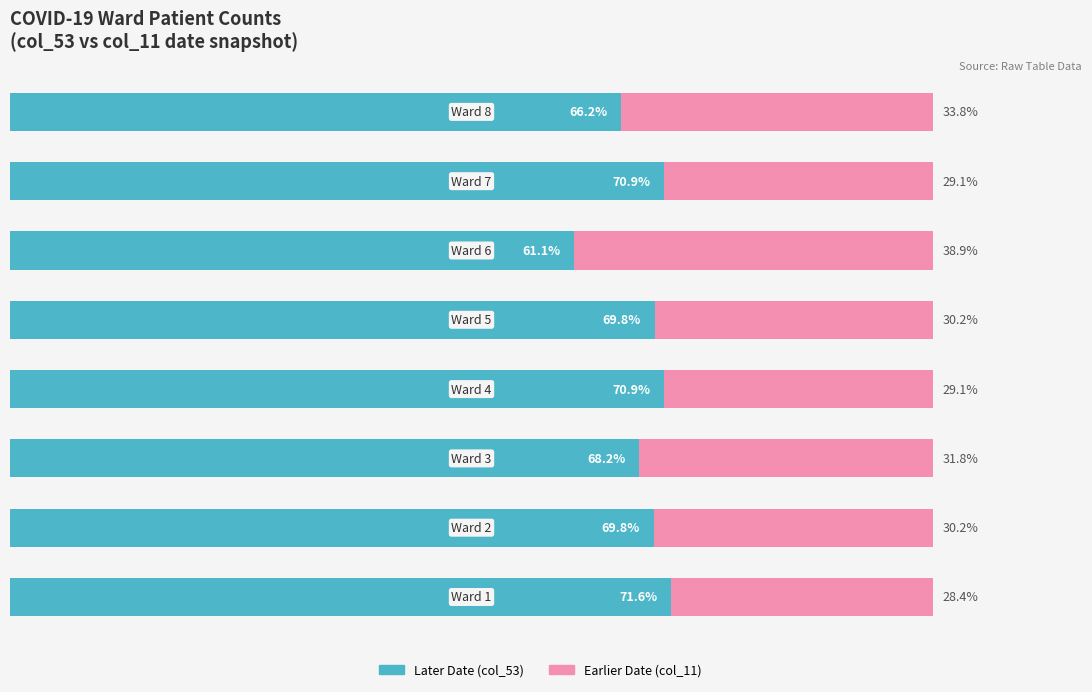

List the series in order of their overall mean, highest first.

Later Date (col_53), Earlier Date (col_11)